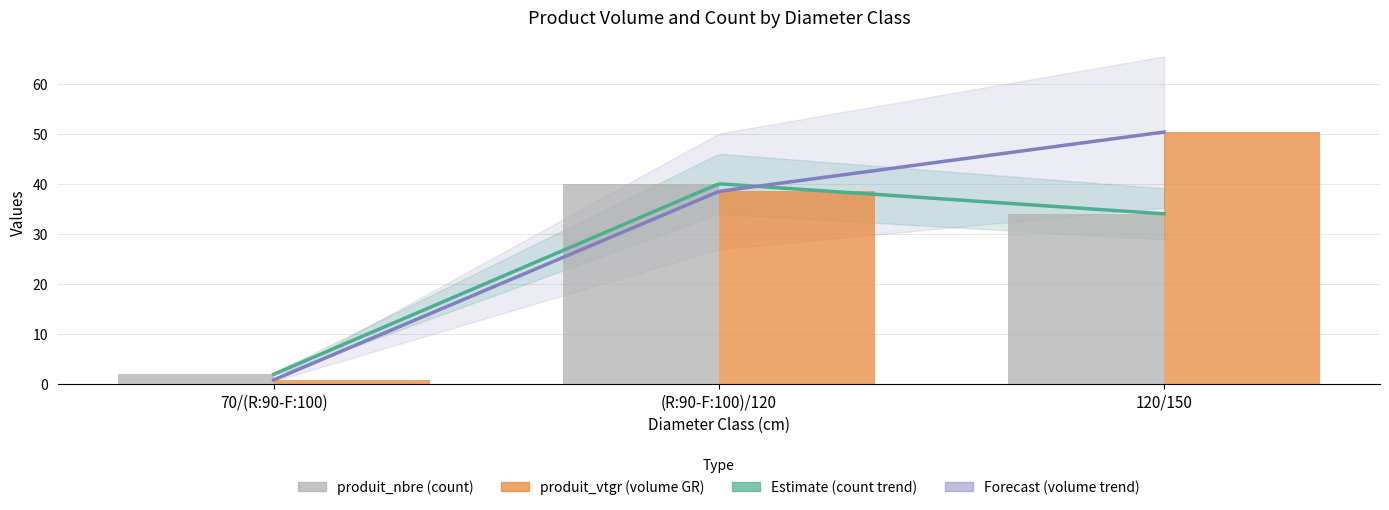

How many data points in produit_nbre are less than 34?

1